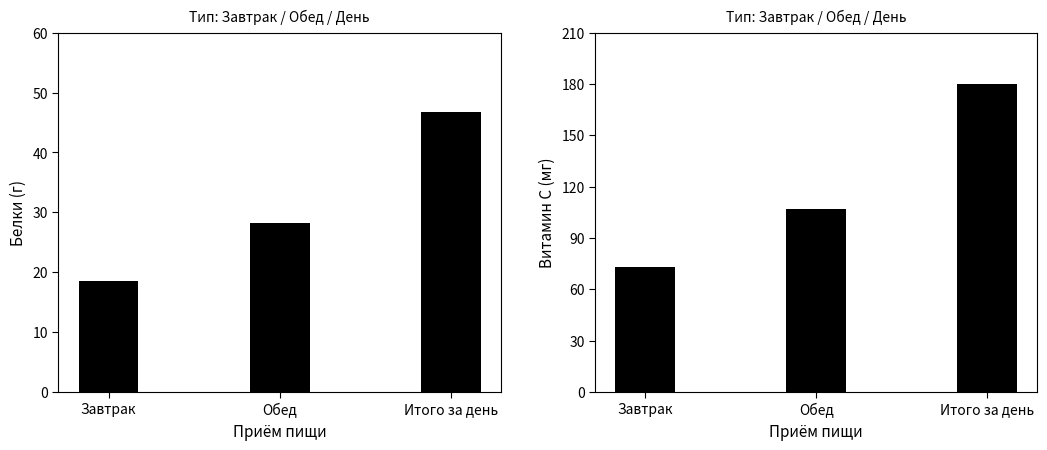

What position from the left is Итого за день?

3